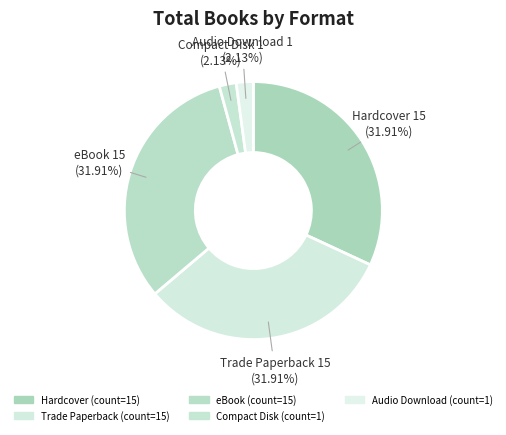

Count the number of slices in the pie.

5